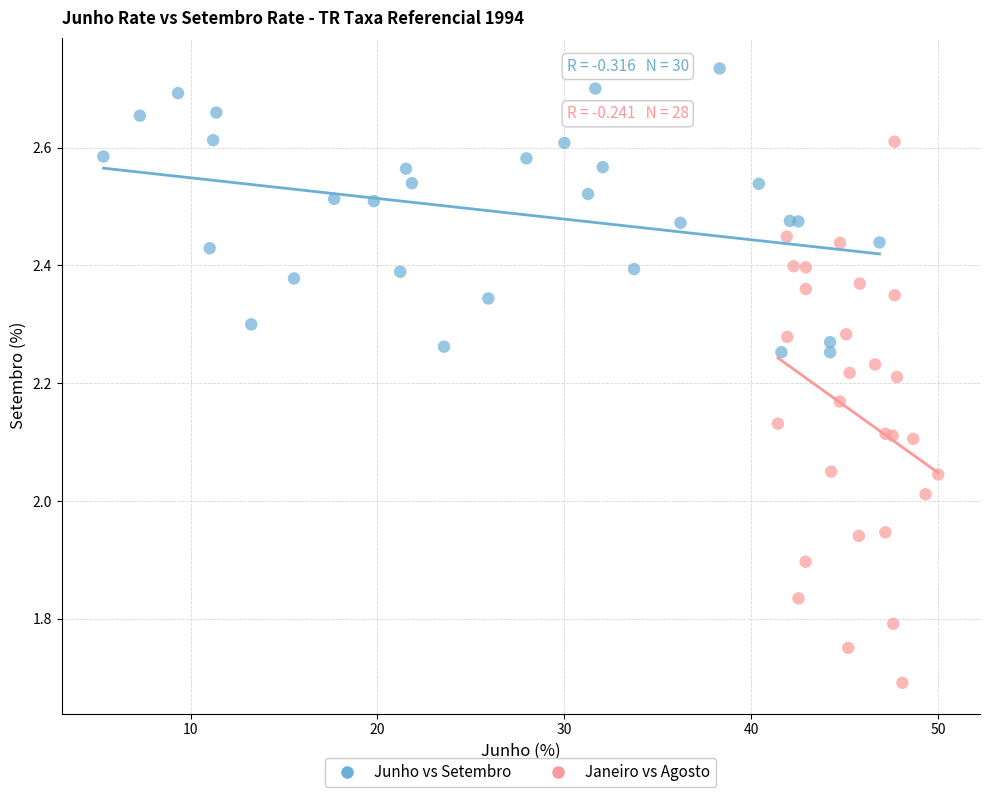

Which series contains the lowest Y value?

Janeiro vs Agosto